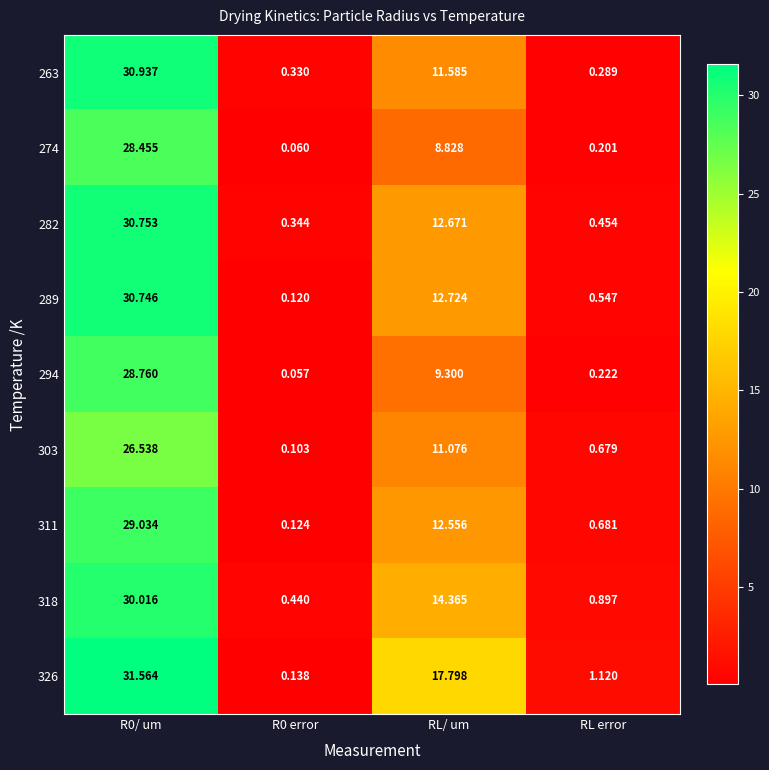

At RL error, list the series in order from smallest to largest.

274, 294, 263, 282, 289, 303, 311, 318, 326